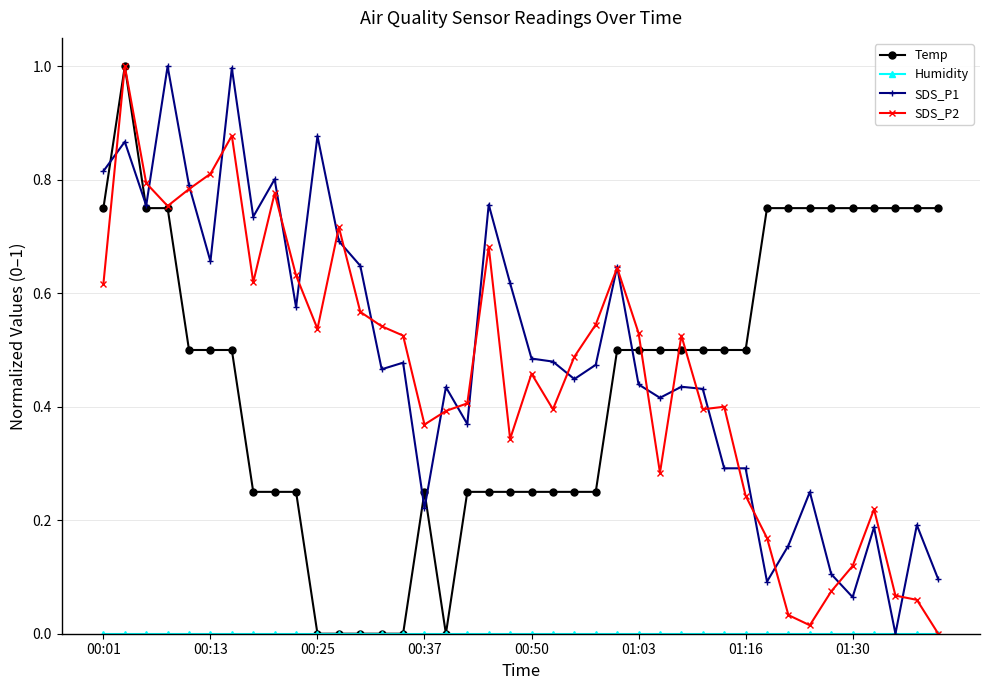

How many series are shown in this chart?

4